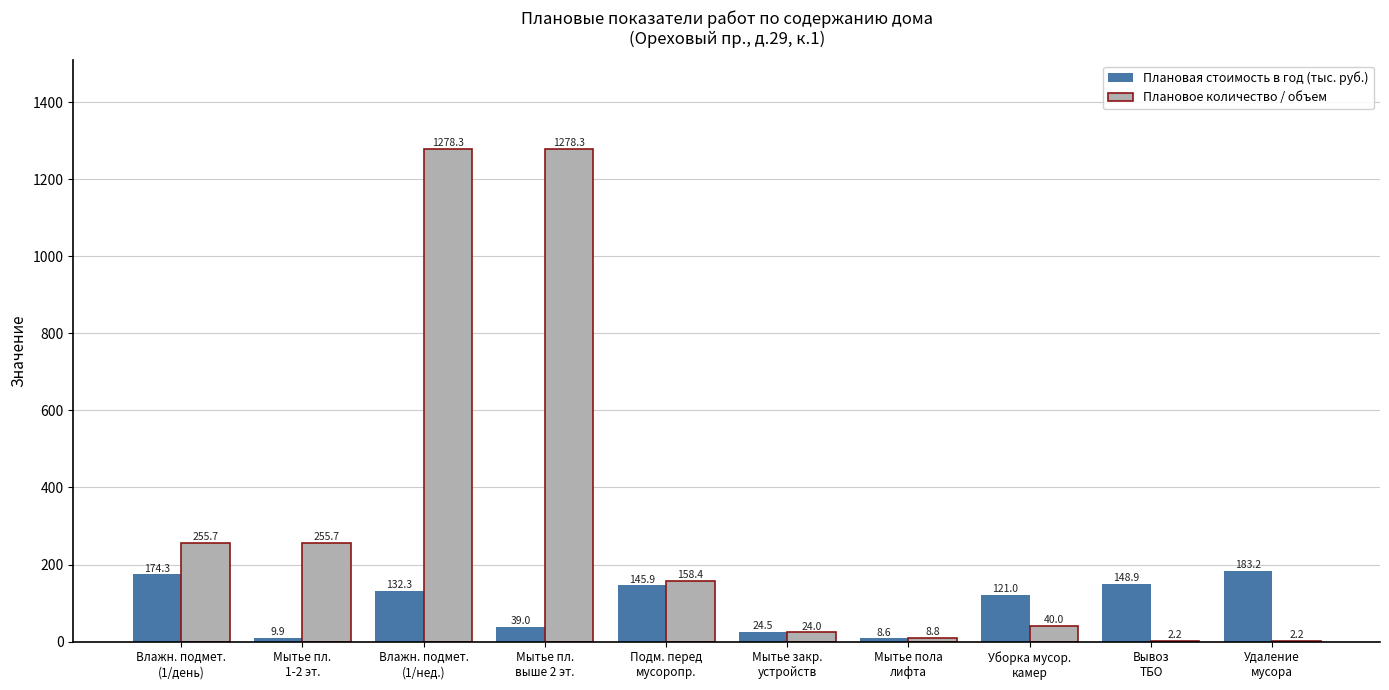

What is the maximum value shown in the chart?

1278.3